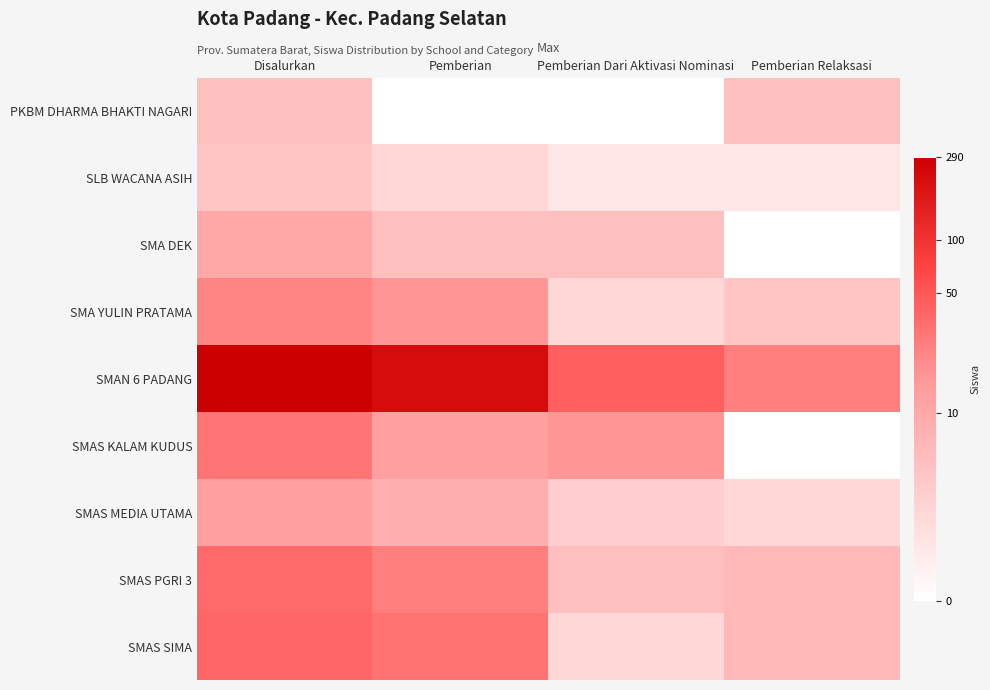

Rank the series at Pemberian Dari Aktivasi Nominasi from lowest to highest value.

PKBM DHARMA BHAKTI NAGARI, SLB WACANA ASIH, SMA YULIN PRATAMA, SMAS SIMA, SMAS MEDIA UTAMA, SMA DEK, SMAS PGRI 3, SMAS KALAM KUDUS, SMAN 6 PADANG